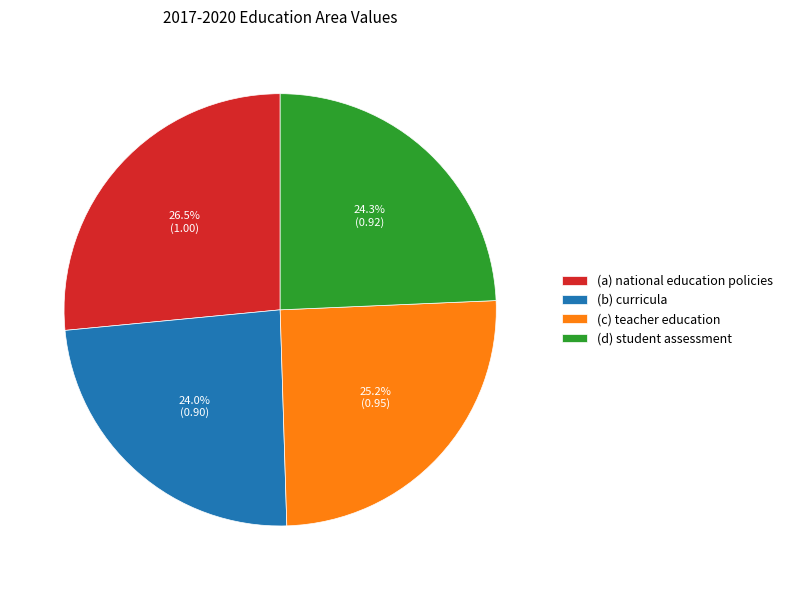

Count the number of slices in the pie.

4